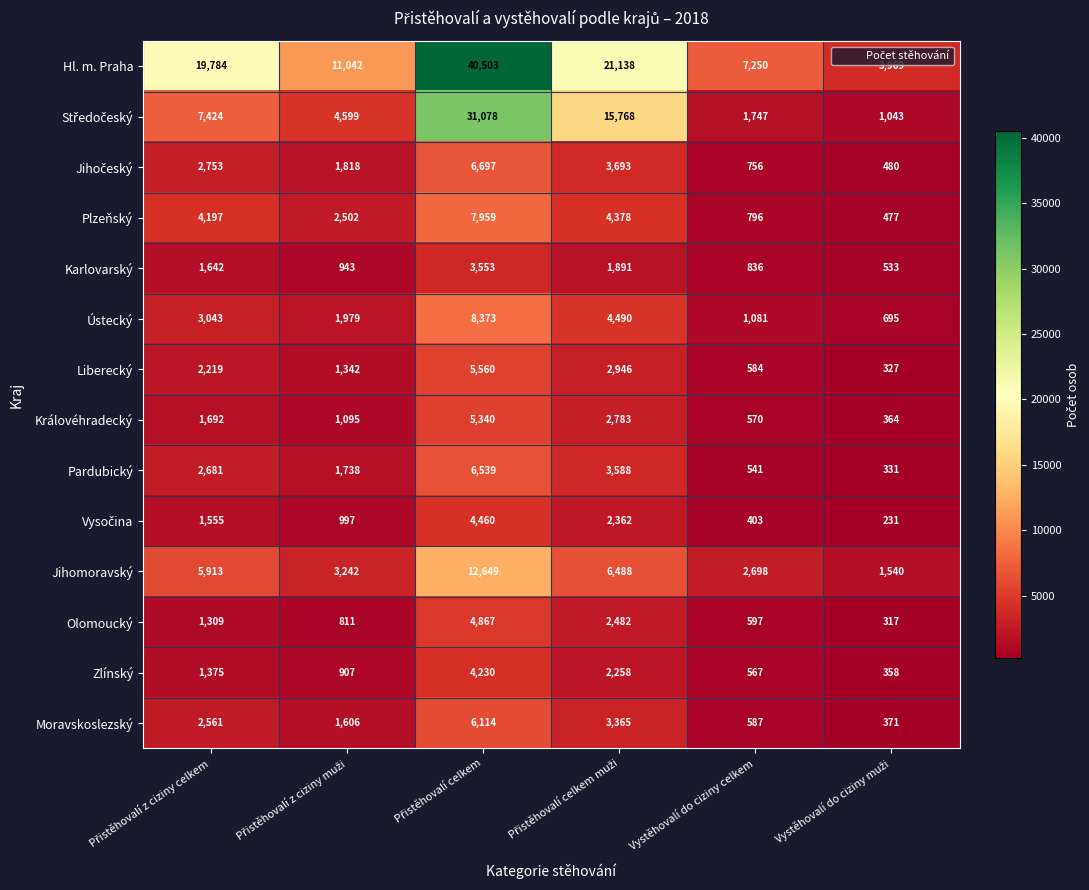

What is the maximum value shown in the chart?

40503